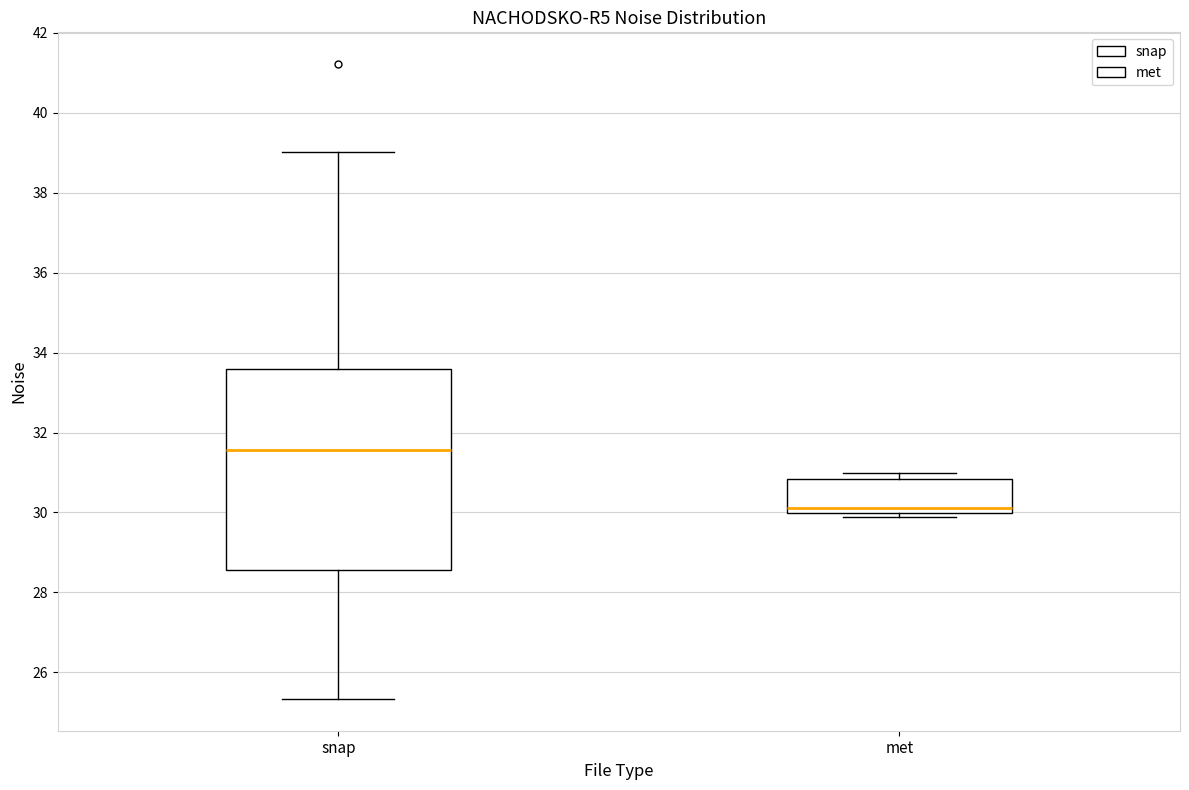

Where does the median line of the box for met sit on the y-axis? The values are not printed on the chart, so give them approximately, as read against the axis.

30.2